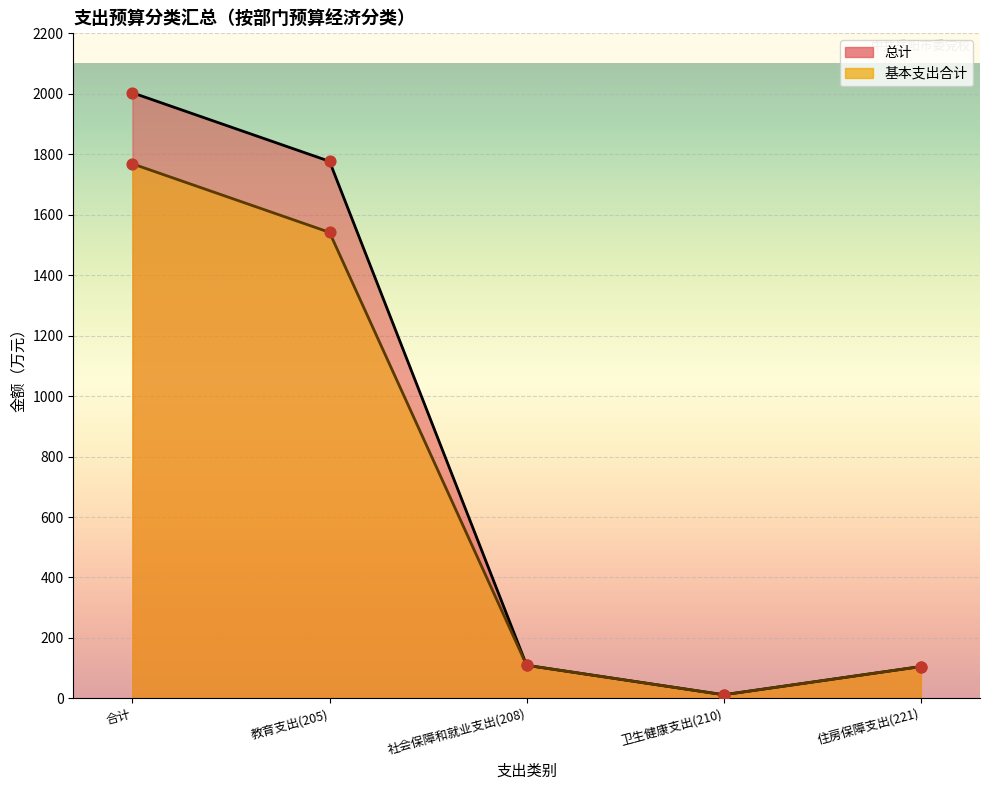

Which series has the largest Y range (max minus min)?

总计